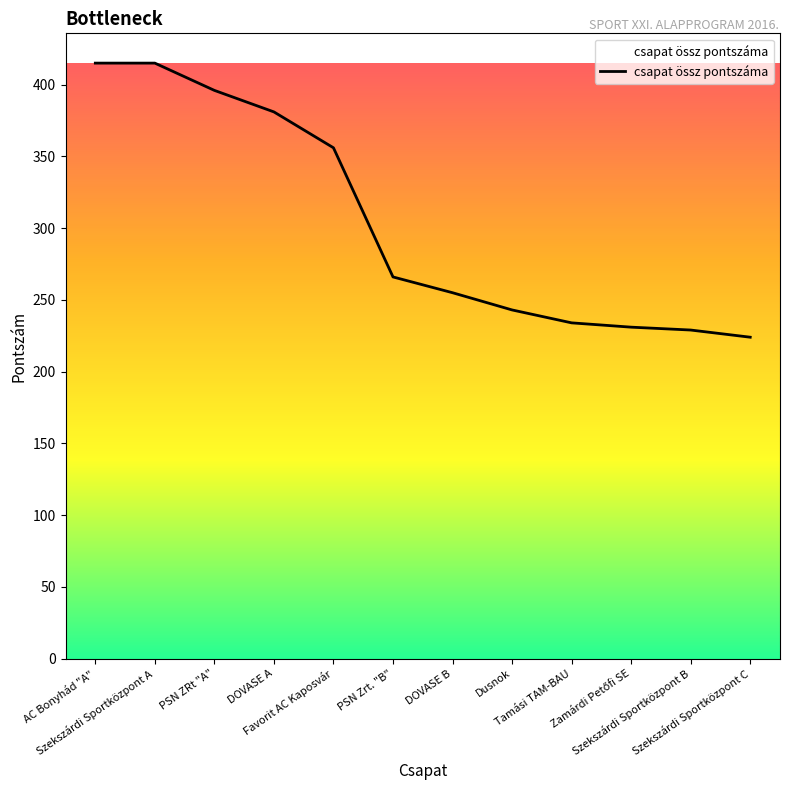

What is the greatest value displayed?

415